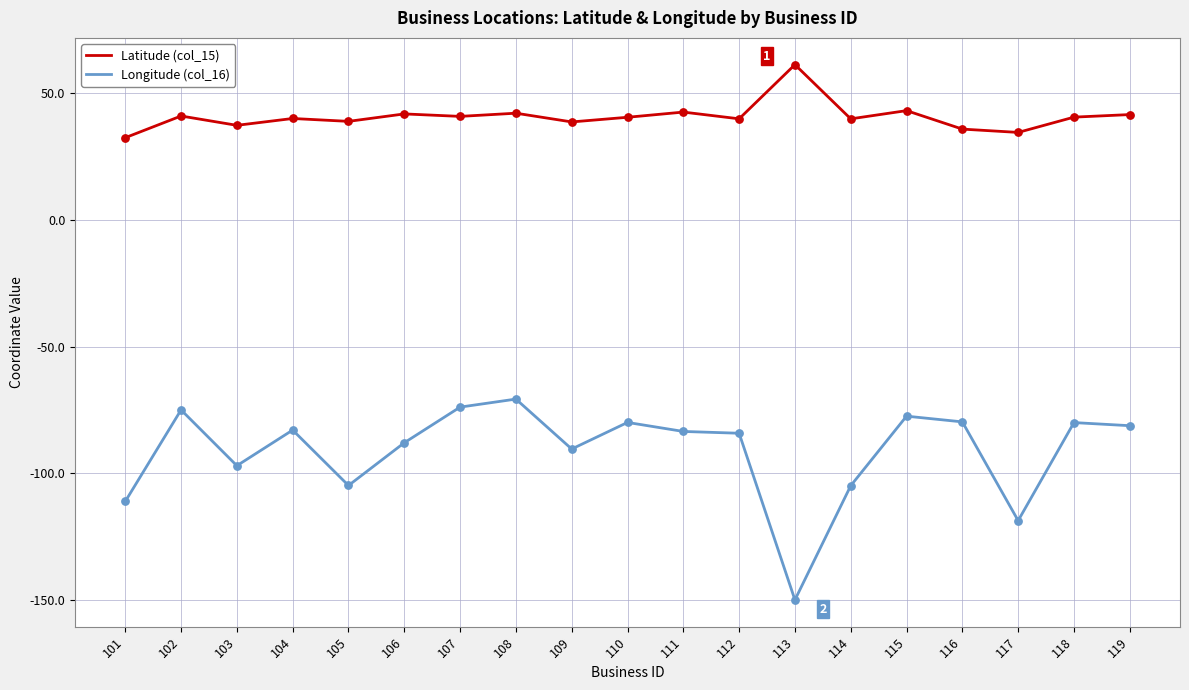

Which series has the widest spread of values?

Longitude (col_16)